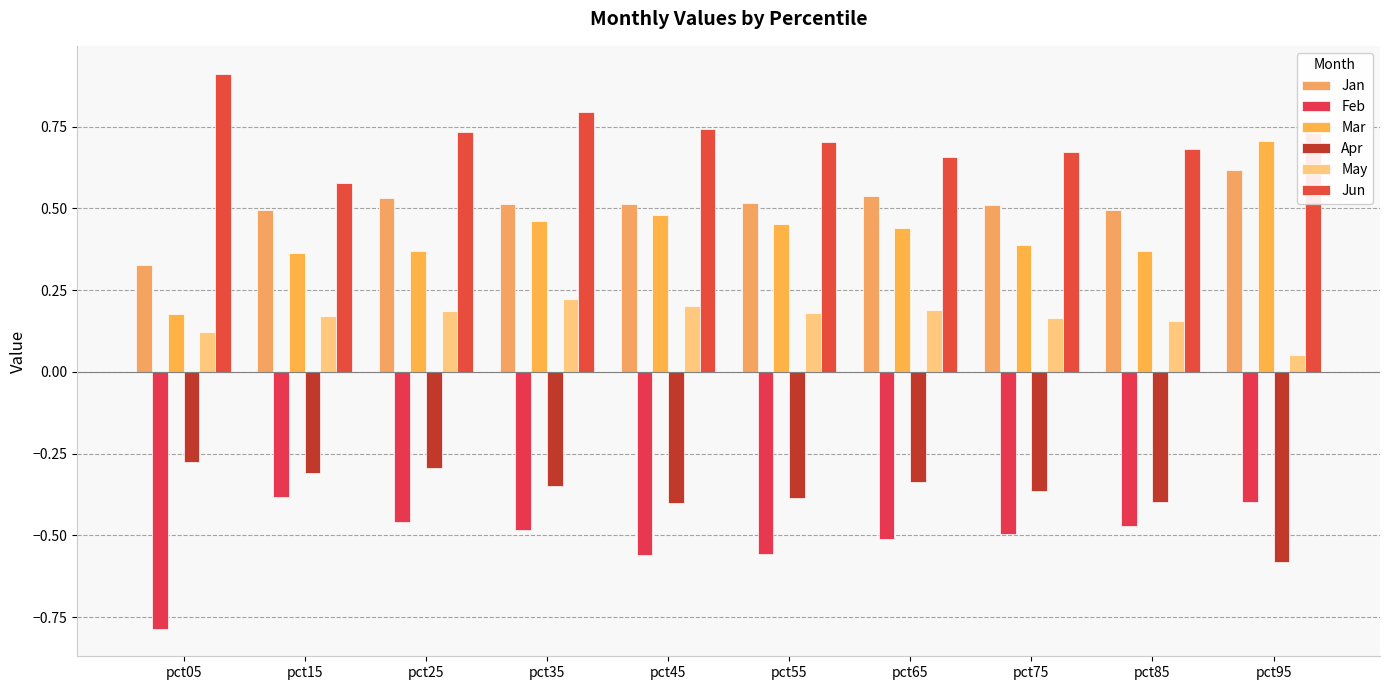

Between pct75 and pct05, which is larger?

pct75